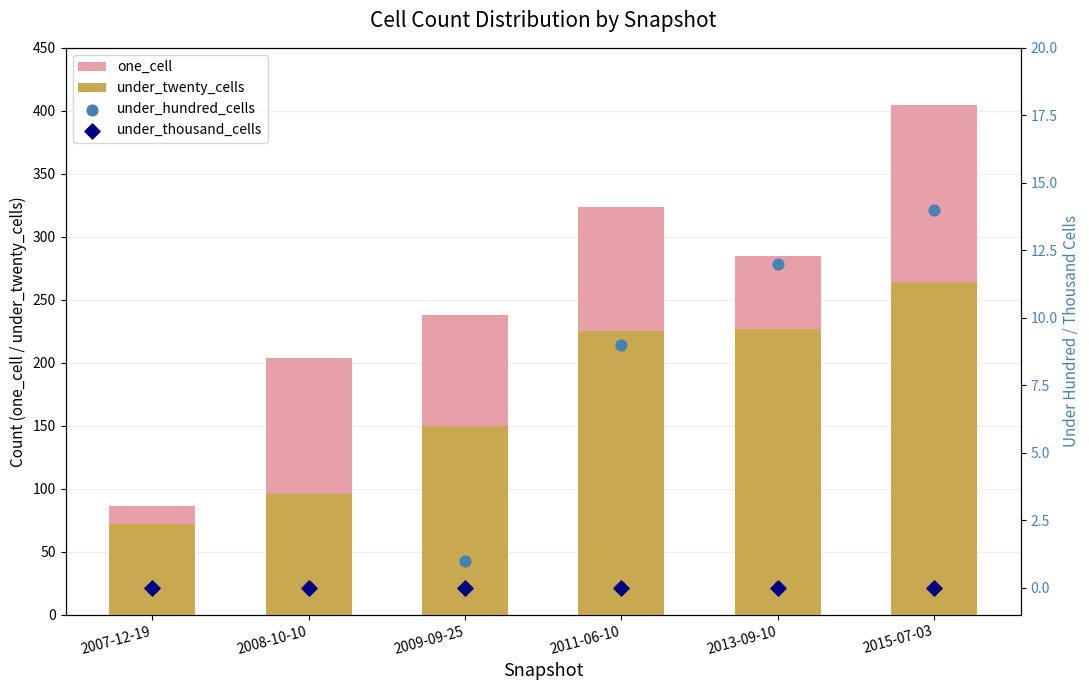

At which category is the sum across all series the highest?

2015-07-03